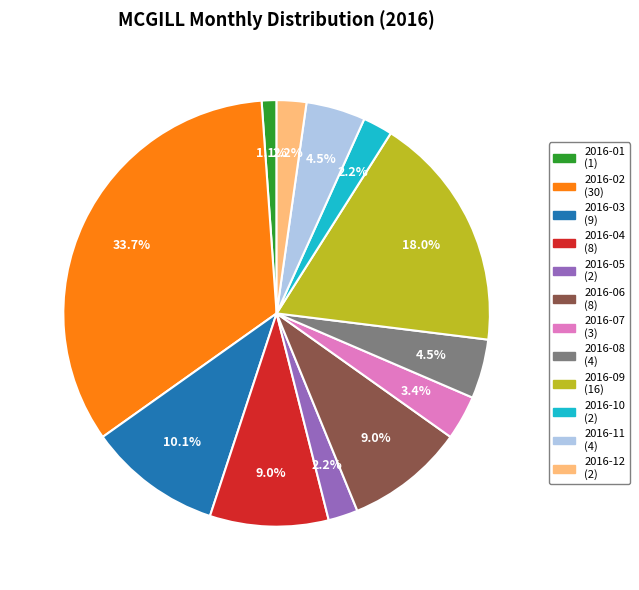

The 2016-06 slice represents 17% of the pie. True or false?

False